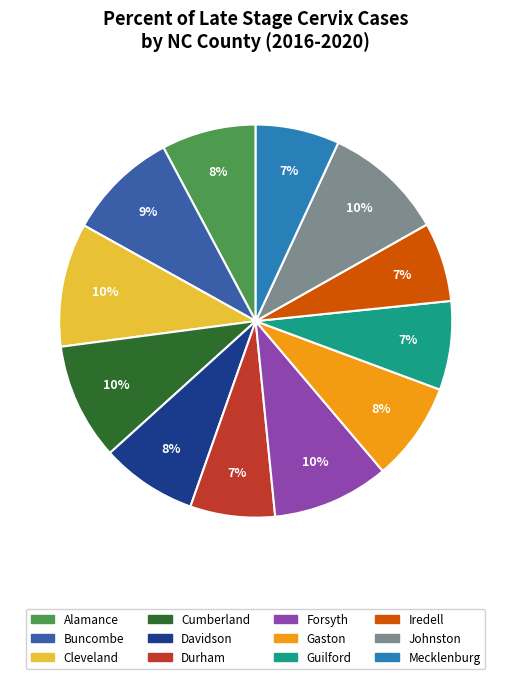

Is it true that Gaston is 8% of the pie?

True